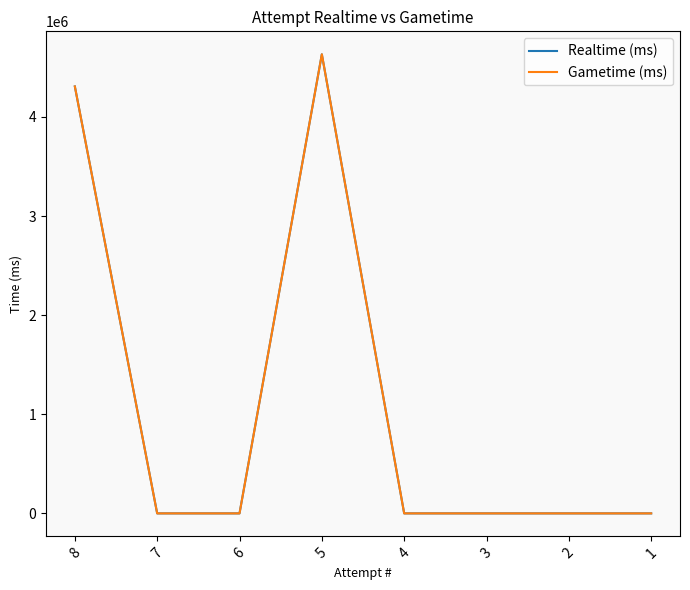

The value of Realtime (ms) at 5 is 4632188. True or false?

True